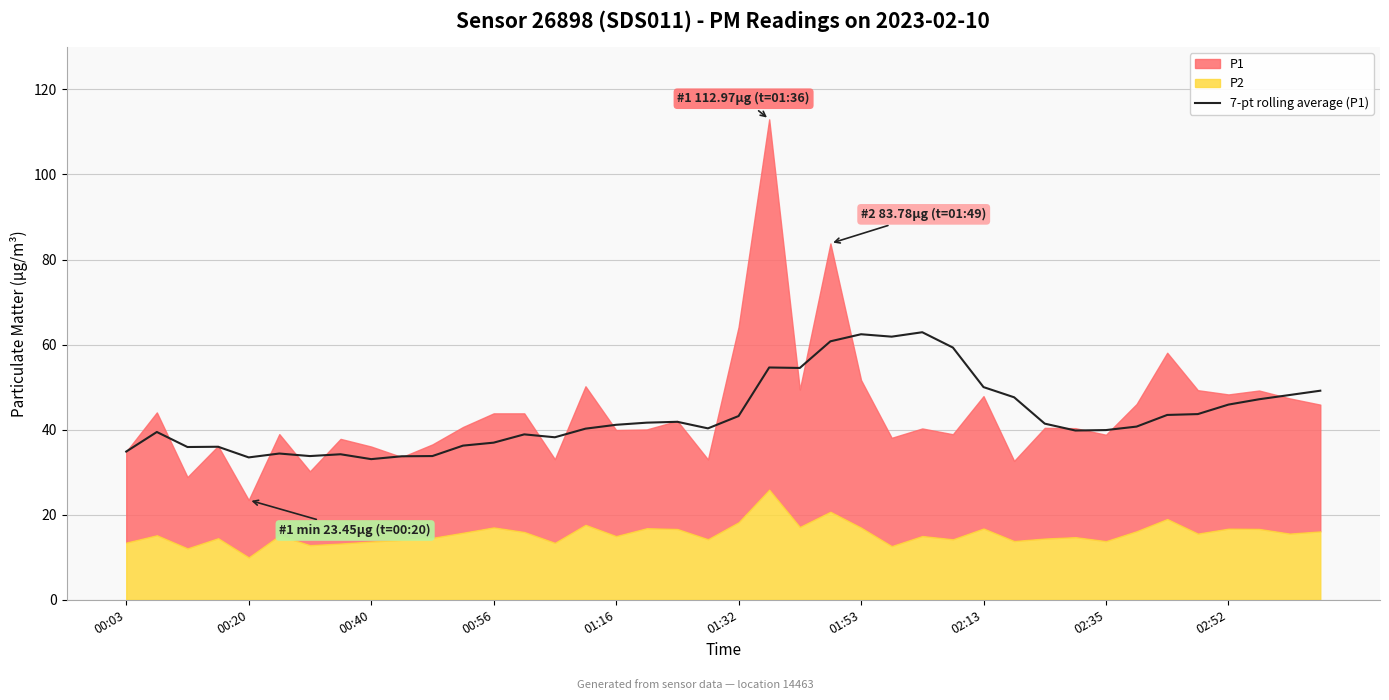

The value of 7-pt rolling average (P1) at 01:53 is 62.4. True or false?

True